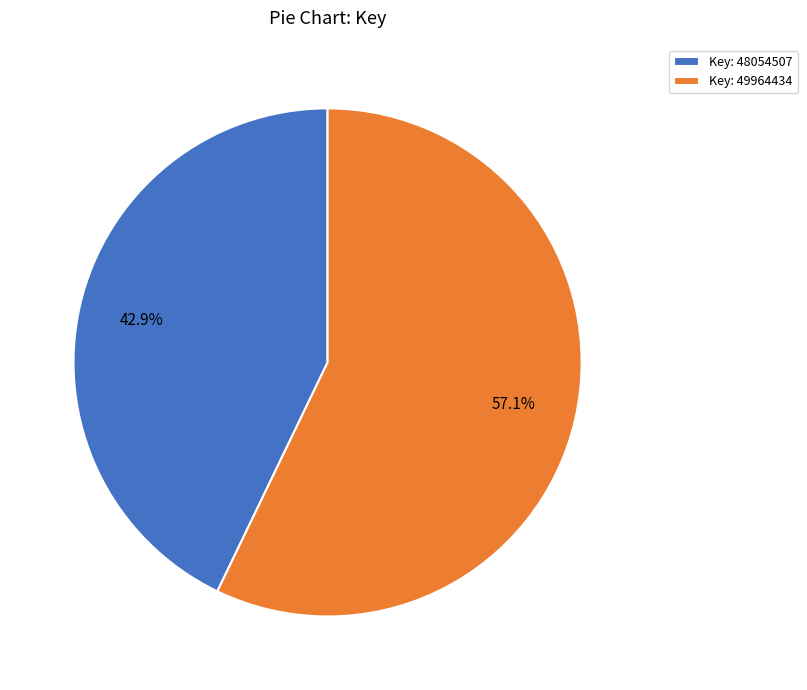

What percentage is NOT represented by Key: 49964434?

42.9%